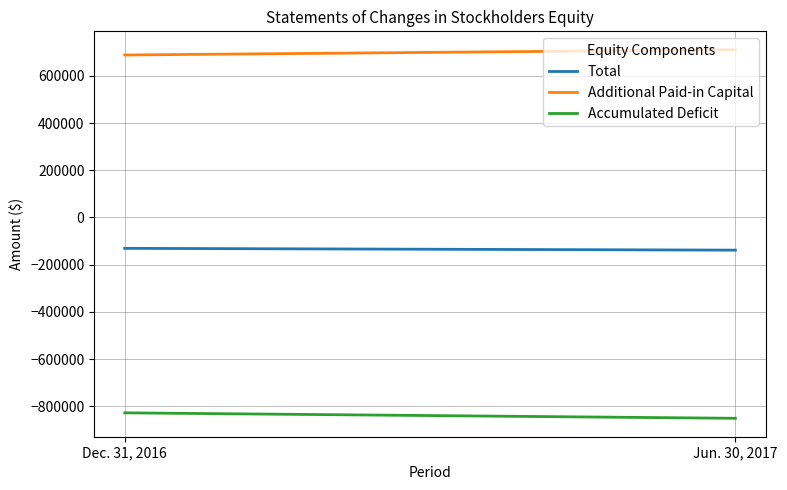

Count the number of categories in the chart.

2